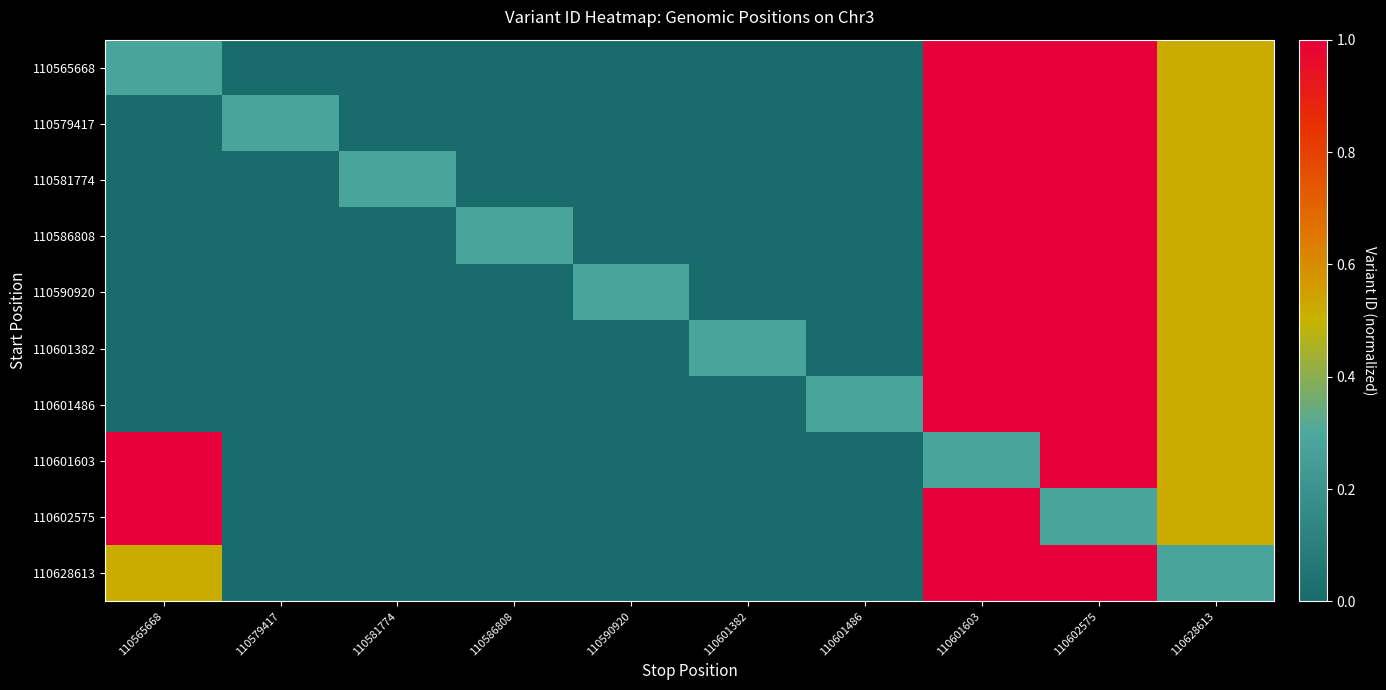

What is the total value across all series at 110601486?

0.3